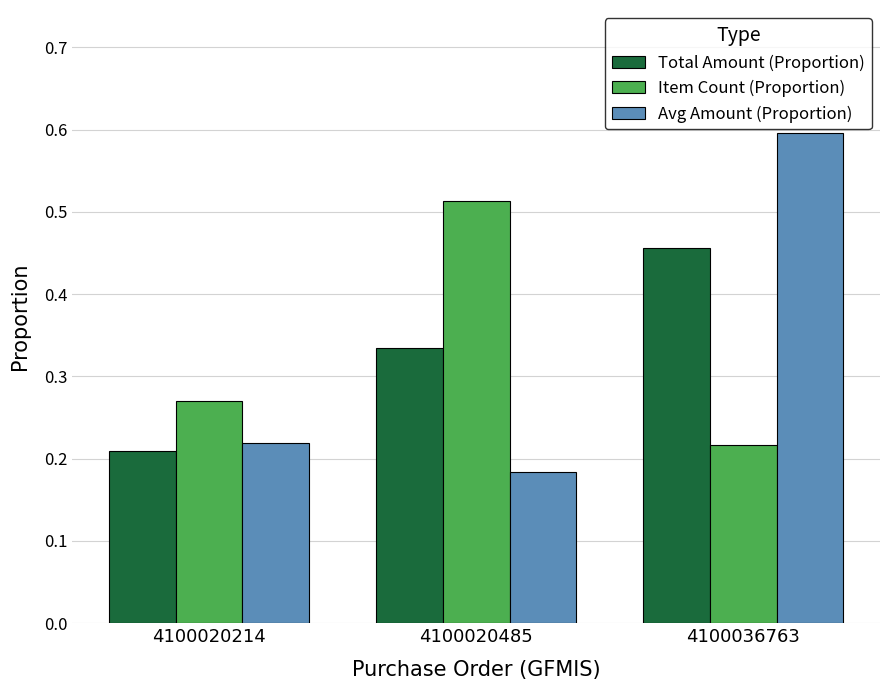

What is the difference between the maximum and minimum values in the Avg Amount (Proportion) series?

0.4